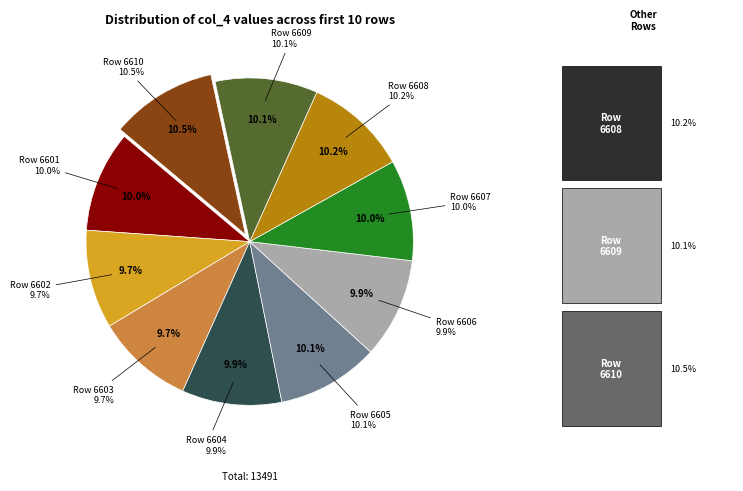

What is the ratio of the value at 6610 to the value at 6606?

1.1